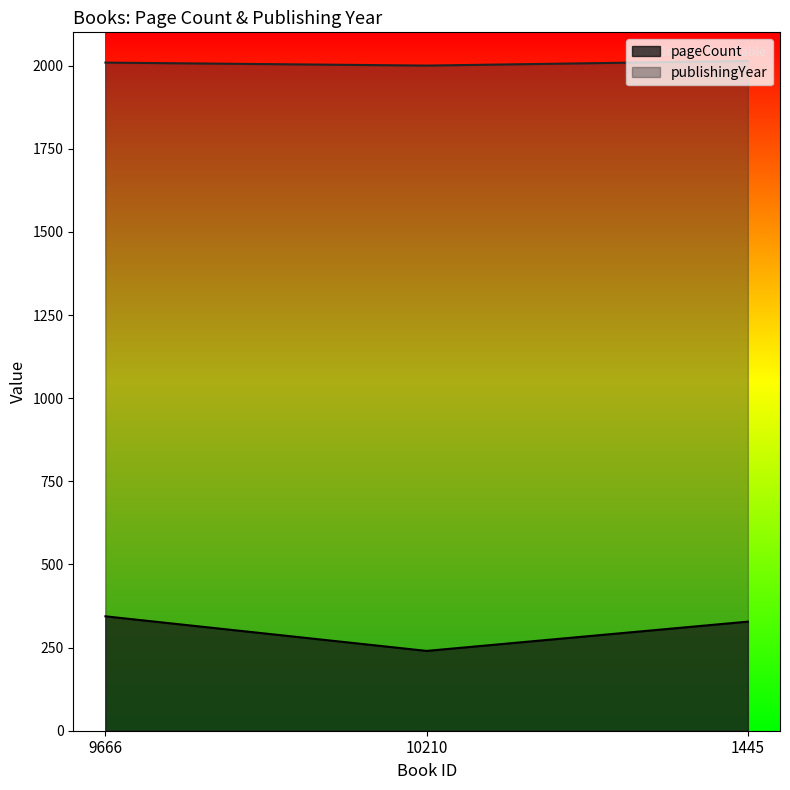

Where is pageCount nearest to the value 292?

1445